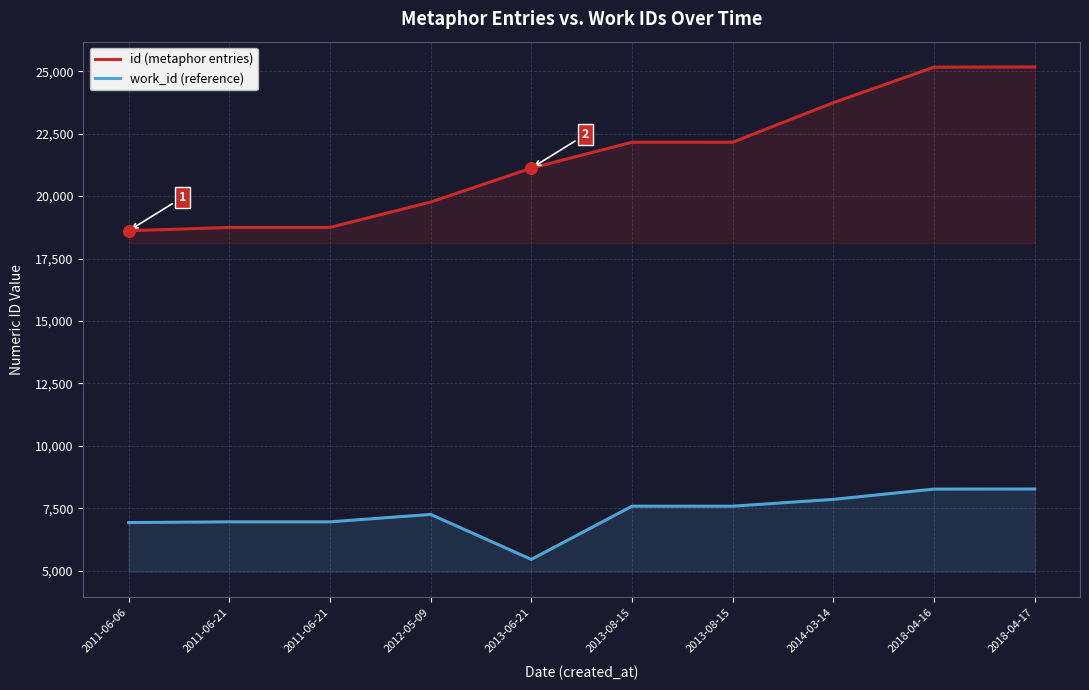

Which series contains the lowest Y value?

work_id (reference)